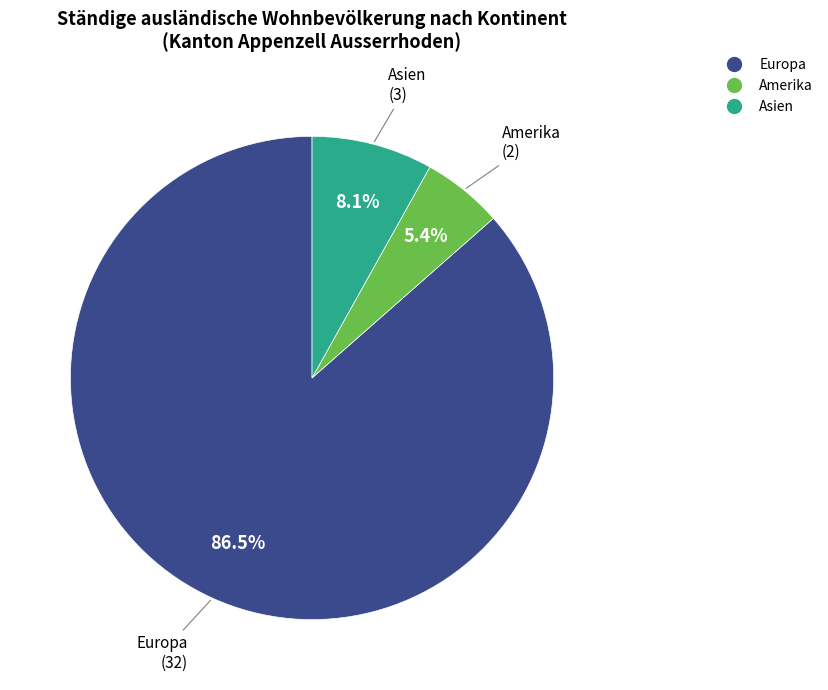

Is there a majority slice in this chart?

Yes